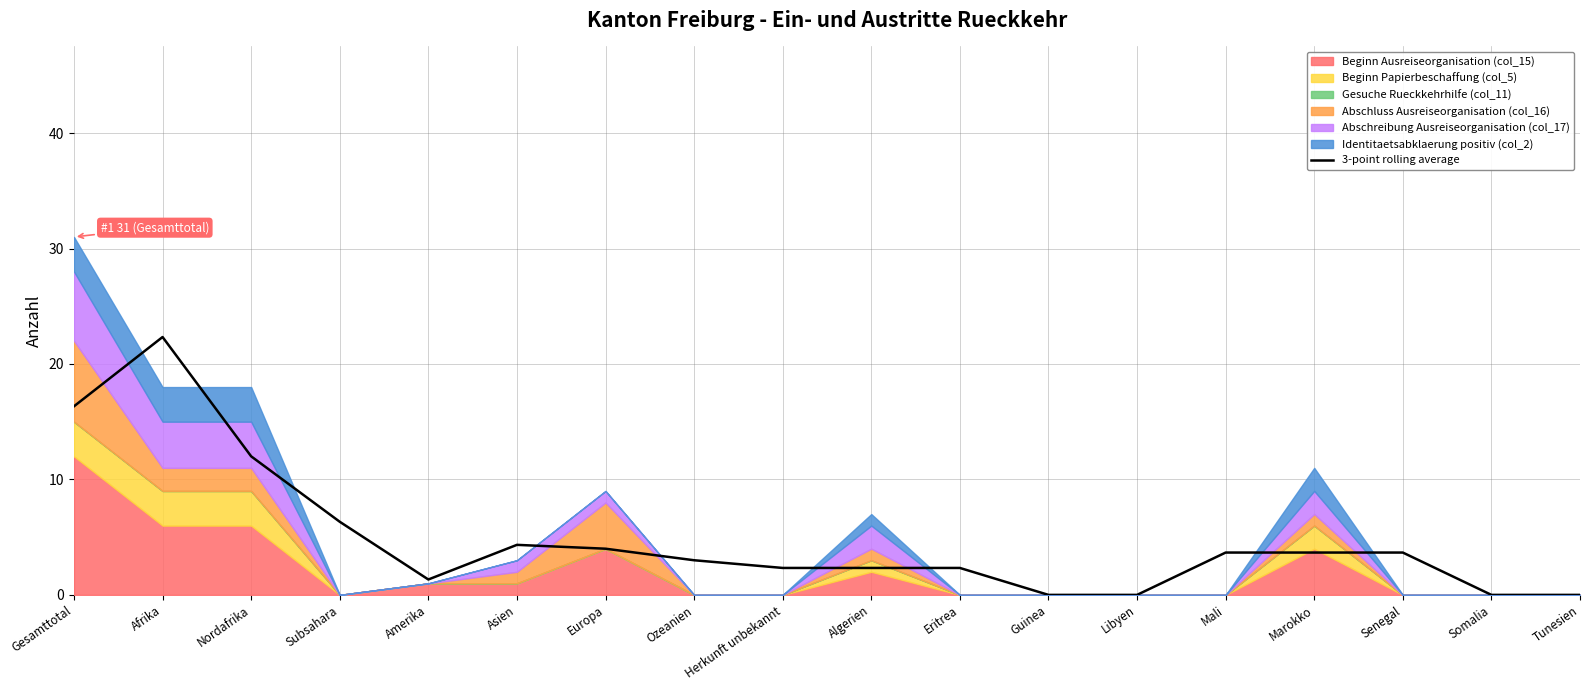

What is the greatest value displayed?

22.3